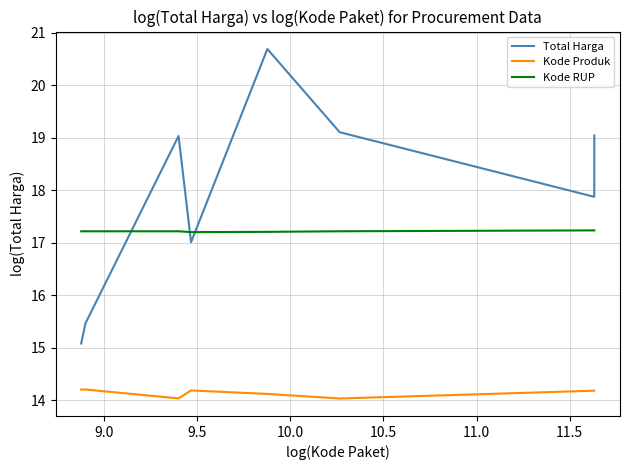

What are all the series names shown in the legend?

Total Harga, Kode Produk, Kode RUP